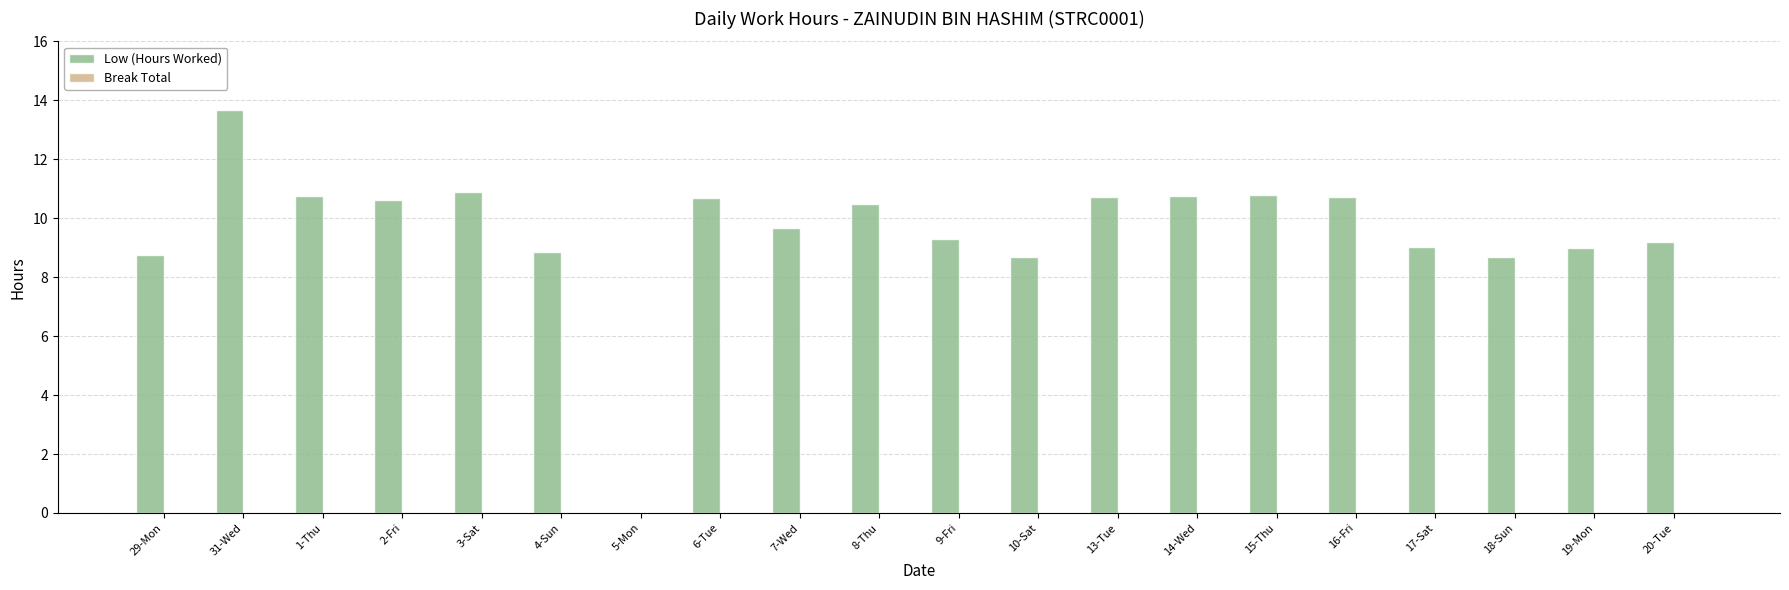

At which label does the data first exceed 10?

31-Wed